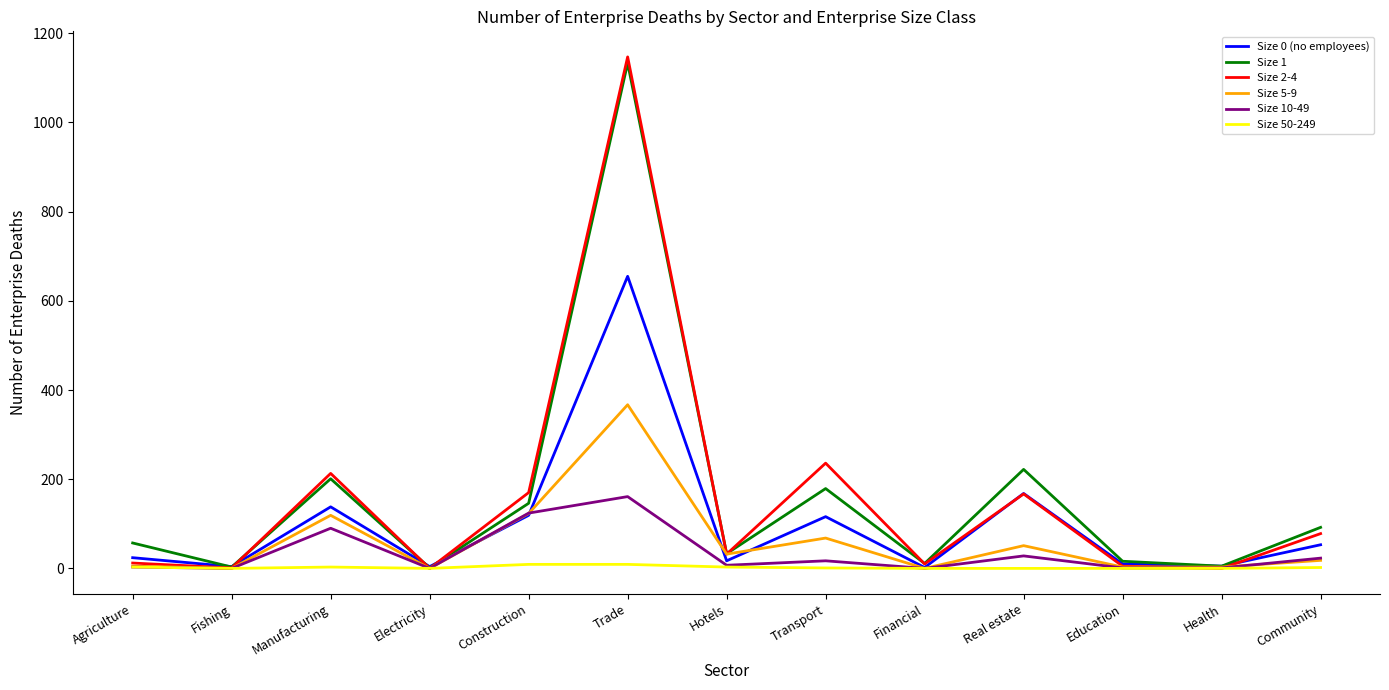

True or false: Size 5-9 has a value of 165 at Manufacturing.

False